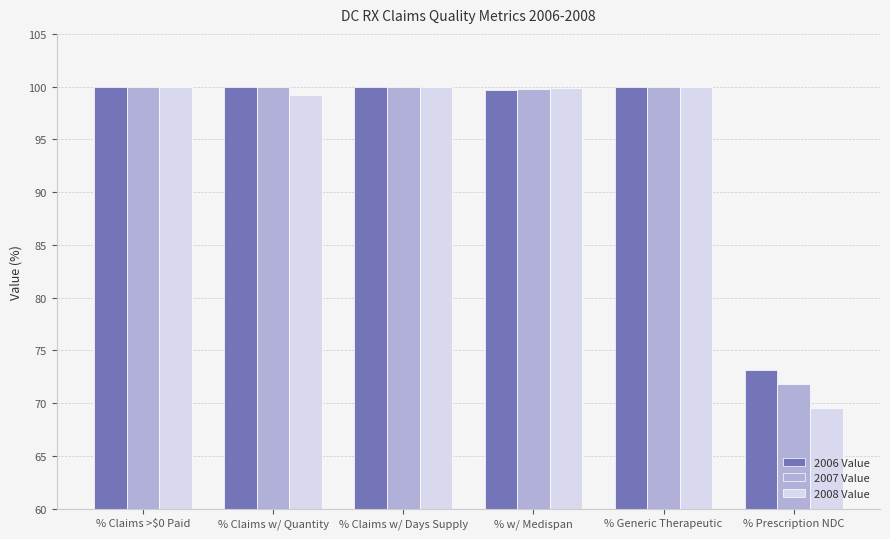

What is the total value across all series at % w/ Medispan?

299.4